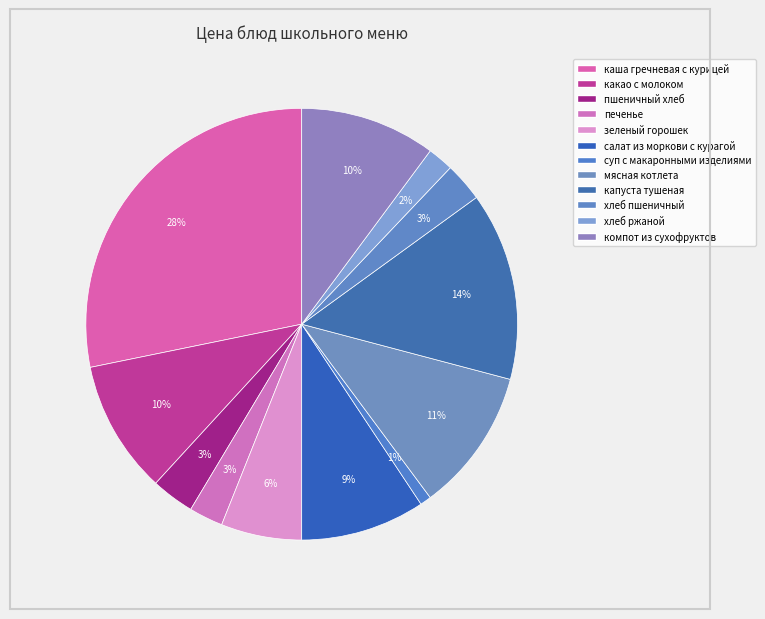

What percentage do зеленый горошек and пшеничный хлеб together represent?

9.3%